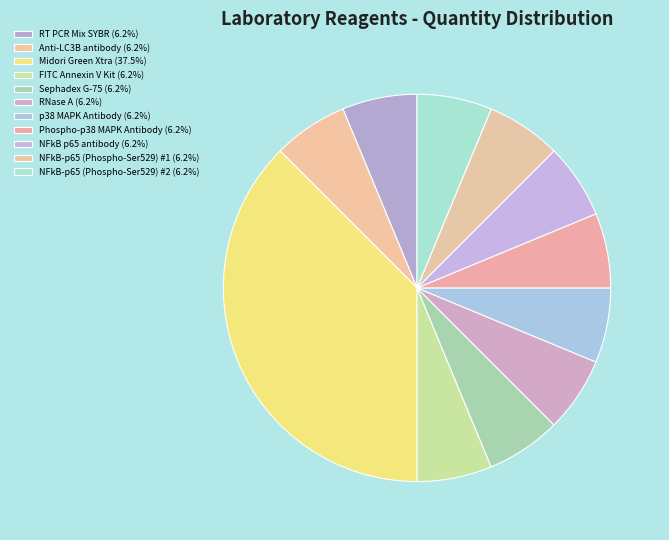

Which category has the biggest portion of the pie?

Midori Green Xtra